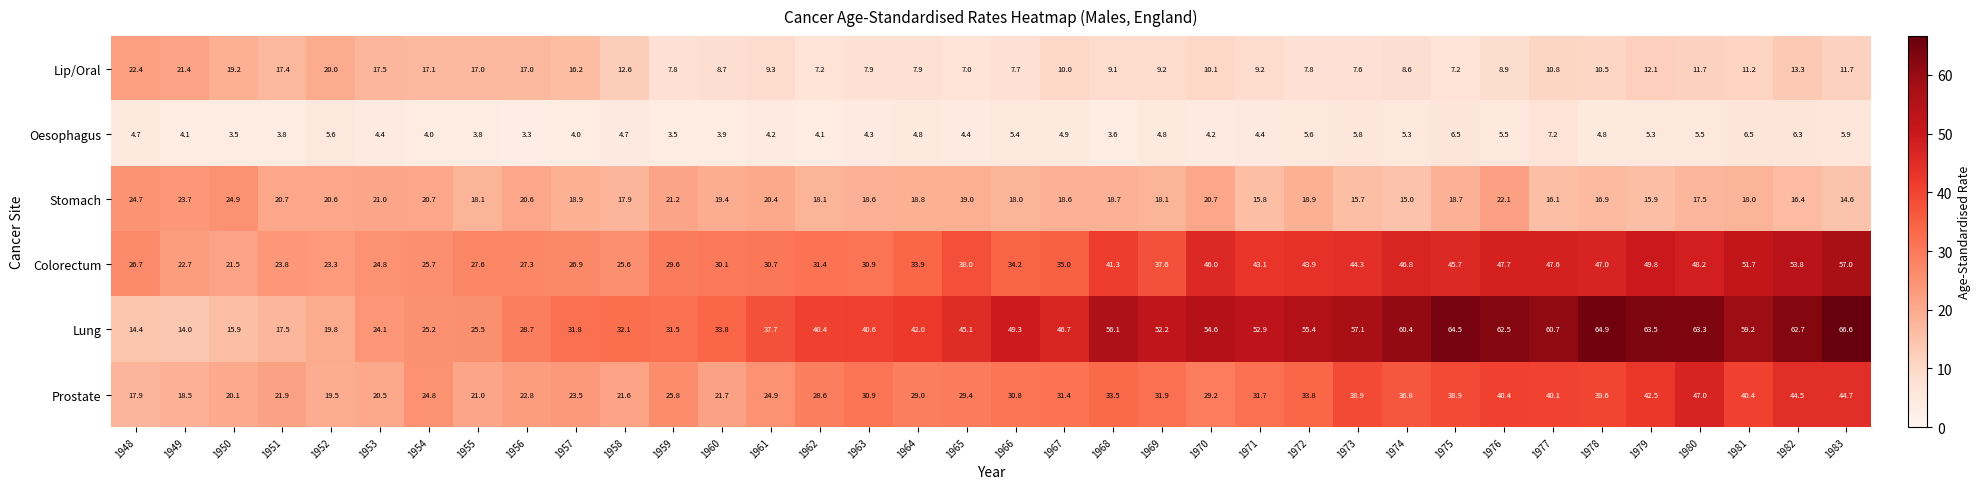

Which category has the lowest value across all series?

1956